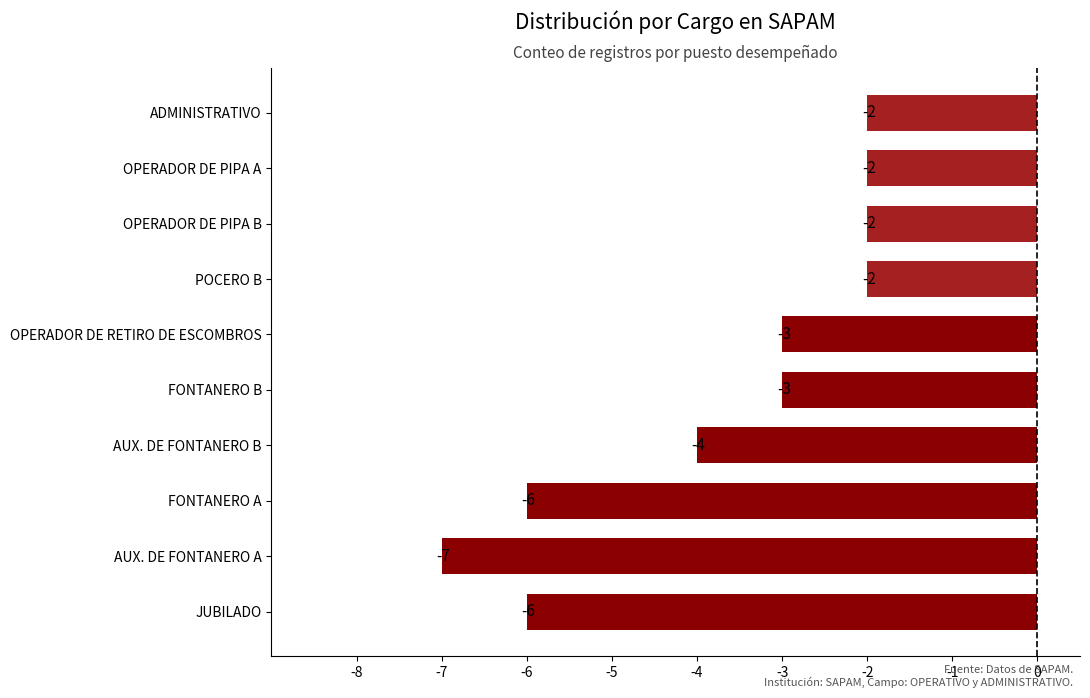

True or false: the data shows -3 at FONTANERO B.

True